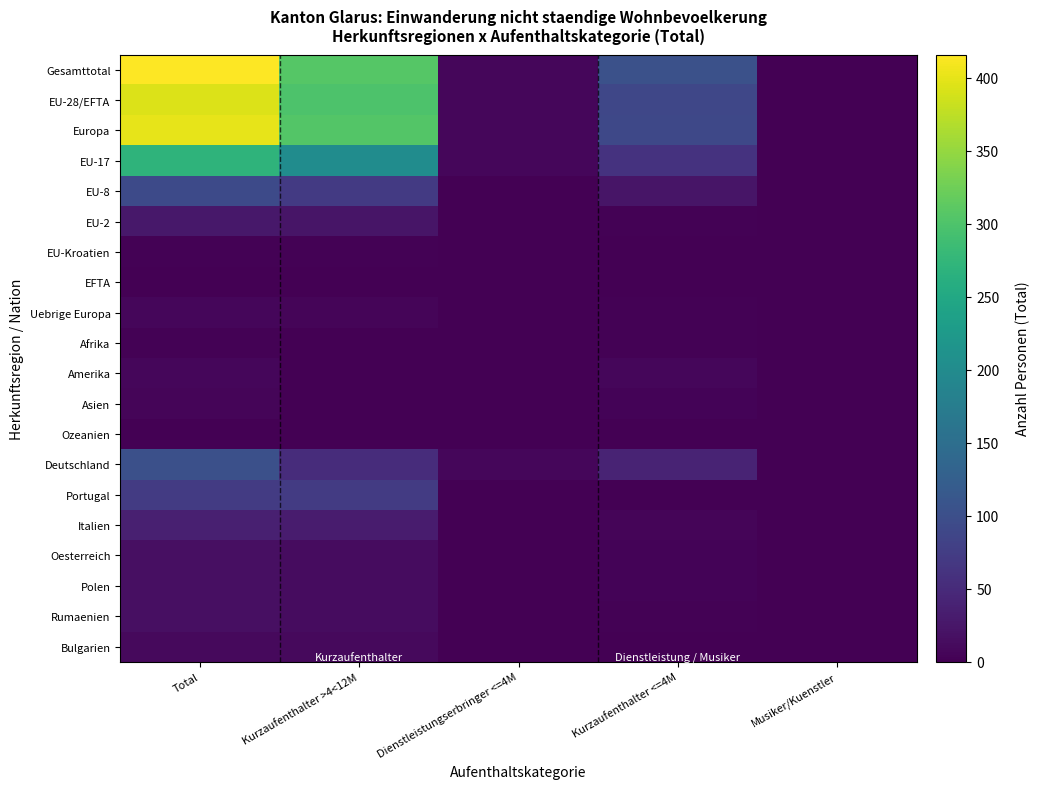

Reading left to right, extract all data points from this chart.

Gesamttotal: Total=416	Kurzaufenthalter >4<12M=306	Dienstleistungserbringer <=4M=7	Kurzaufenthalter <=4M=103	Musiker/Kuenstler=0
EU-28/EFTA: Total=394	Kurzaufenthalter >4<12M=299	Dienstleistungserbringer <=4M=7	Kurzaufenthalter <=4M=88	Musiker/Kuenstler=0
Europa: Total=401	Kurzaufenthalter >4<12M=304	Dienstleistungserbringer <=4M=7	Kurzaufenthalter <=4M=90	Musiker/Kuenstler=0
EU-17: Total=270	Kurzaufenthalter >4<12M=202	Dienstleistungserbringer <=4M=7	Kurzaufenthalter <=4M=61	Musiker/Kuenstler=0
EU-8: Total=94	Kurzaufenthalter >4<12M=71	Dienstleistungserbringer <=4M=0	Kurzaufenthalter <=4M=23	Musiker/Kuenstler=0
EU-2: Total=27	Kurzaufenthalter >4<12M=24	Dienstleistungserbringer <=4M=0	Kurzaufenthalter <=4M=3	Musiker/Kuenstler=0
EU-Kroatien: Total=2	Kurzaufenthalter >4<12M=2	Dienstleistungserbringer <=4M=0	Kurzaufenthalter <=4M=0	Musiker/Kuenstler=0
EFTA: Total=1	Kurzaufenthalter >4<12M=0	Dienstleistungserbringer <=4M=0	Kurzaufenthalter <=4M=1	Musiker/Kuenstler=0
Uebrige Europa: Total=7	Kurzaufenthalter >4<12M=5	Dienstleistungserbringer <=4M=0	Kurzaufenthalter <=4M=2	Musiker/Kuenstler=0
Afrika: Total=2	Kurzaufenthalter >4<12M=0	Dienstleistungserbringer <=4M=0	Kurzaufenthalter <=4M=2	Musiker/Kuenstler=0
Amerika: Total=8	Kurzaufenthalter >4<12M=1	Dienstleistungserbringer <=4M=0	Kurzaufenthalter <=4M=7	Musiker/Kuenstler=0
Asien: Total=5	Kurzaufenthalter >4<12M=1	Dienstleistungserbringer <=4M=0	Kurzaufenthalter <=4M=4	Musiker/Kuenstler=0
Ozeanien: Total=0	Kurzaufenthalter >4<12M=0	Dienstleistungserbringer <=4M=0	Kurzaufenthalter <=4M=0	Musiker/Kuenstler=0
Deutschland: Total=101	Kurzaufenthalter >4<12M=53	Dienstleistungserbringer <=4M=7	Kurzaufenthalter <=4M=41	Musiker/Kuenstler=0
Portugal: Total=73	Kurzaufenthalter >4<12M=73	Dienstleistungserbringer <=4M=0	Kurzaufenthalter <=4M=0	Musiker/Kuenstler=0
Italien: Total=37	Kurzaufenthalter >4<12M=32	Dienstleistungserbringer <=4M=0	Kurzaufenthalter <=4M=5	Musiker/Kuenstler=0
Oesterreich: Total=17	Kurzaufenthalter >4<12M=13	Dienstleistungserbringer <=4M=0	Kurzaufenthalter <=4M=4	Musiker/Kuenstler=0
Polen: Total=17	Kurzaufenthalter >4<12M=13	Dienstleistungserbringer <=4M=0	Kurzaufenthalter <=4M=4	Musiker/Kuenstler=0
Rumaenien: Total=17	Kurzaufenthalter >4<12M=14	Dienstleistungserbringer <=4M=0	Kurzaufenthalter <=4M=3	Musiker/Kuenstler=0
Bulgarien: Total=10	Kurzaufenthalter >4<12M=10	Dienstleistungserbringer <=4M=0	Kurzaufenthalter <=4M=0	Musiker/Kuenstler=0